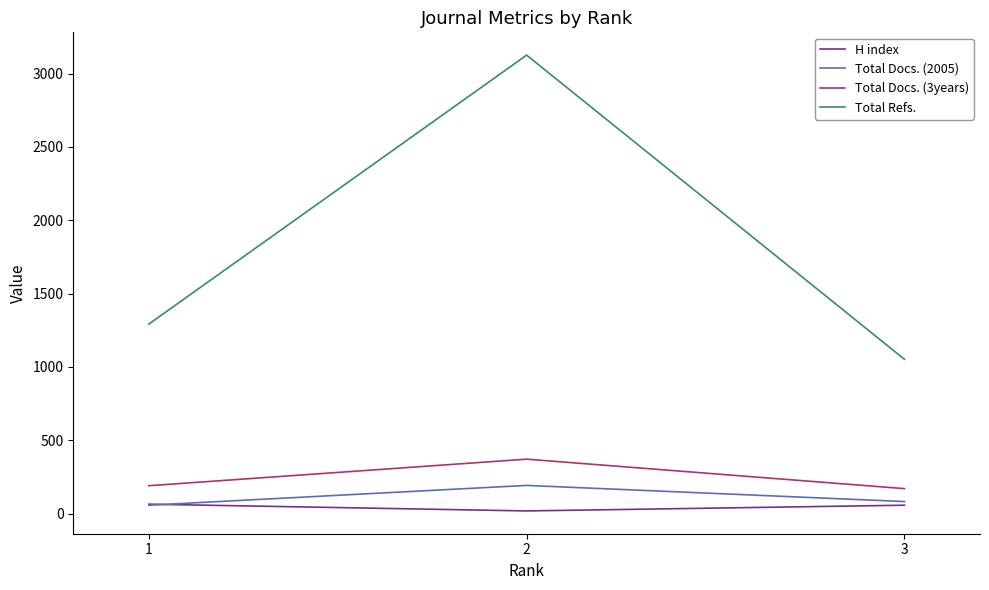

At which category does the chart reach its peak across all series?

2